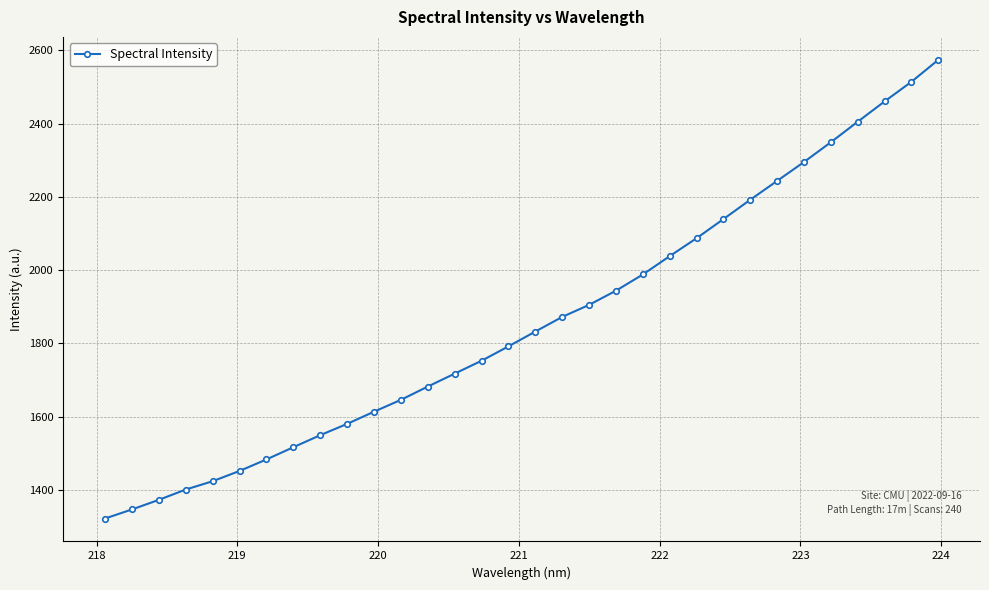

What is the value of the 5th point from the left?

1423.5